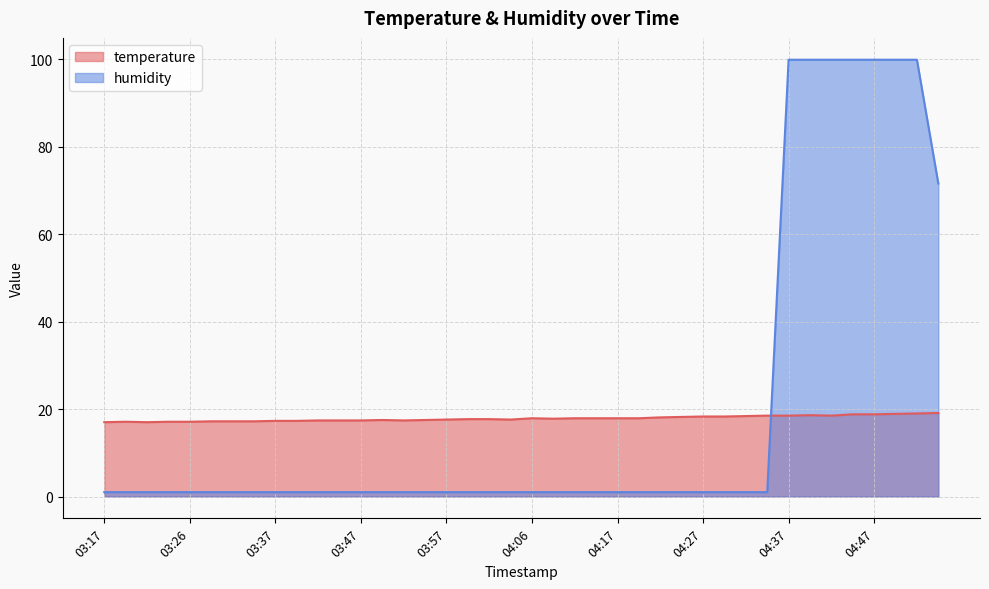

Where is temperature nearest to the value 18?

04:06